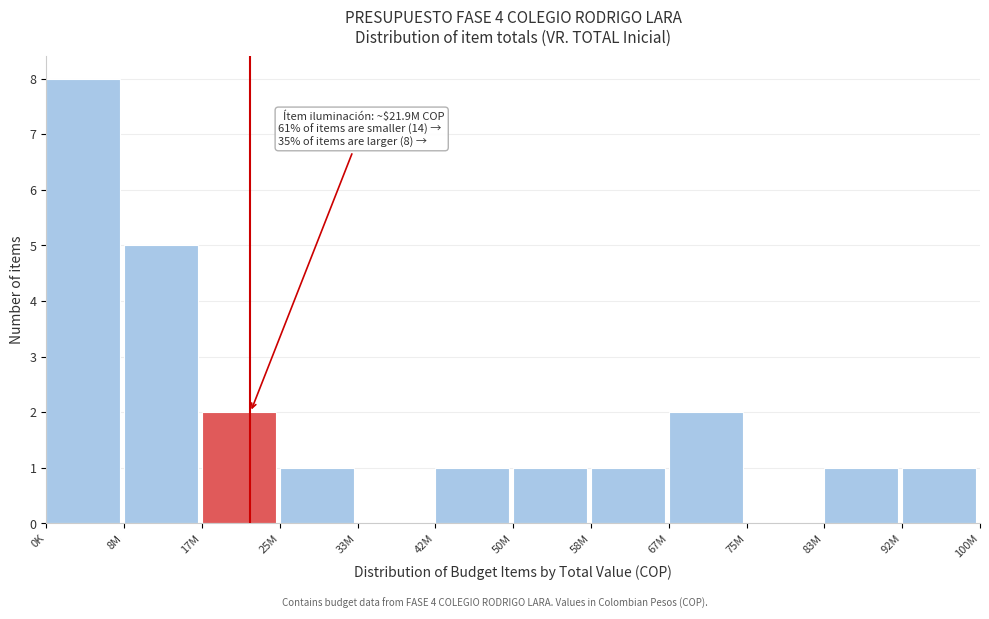

Reading left to right, transcribe all the data shown in this chart.

0K=8	8M=5	17M=2	25M=1	33M=0	42M=1	50M=1	58M=1	67M=2	75M=0	83M=1	92M=1